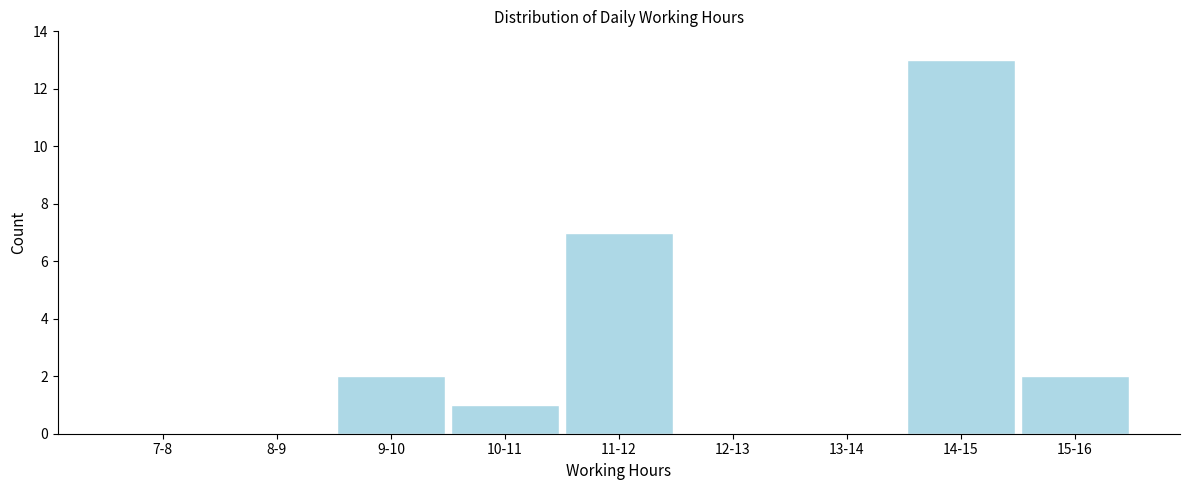

Reading left to right, what are all the values shown in this chart?

7-8=0	8-9=0	9-10=2	10-11=1	11-12=7	12-13=0	13-14=0	14-15=13	15-16=2